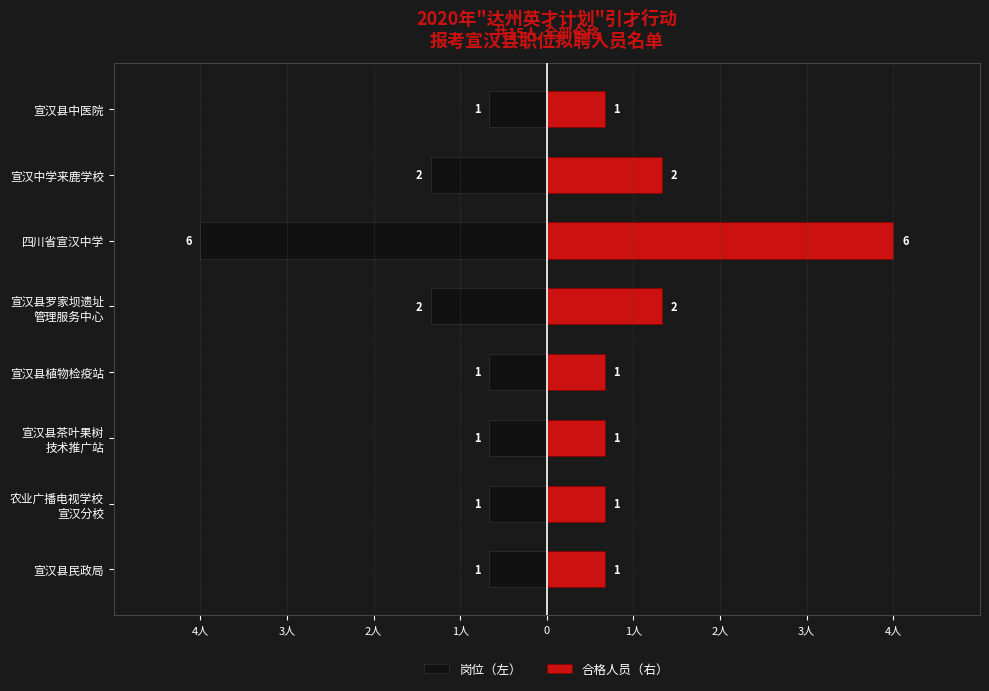

What is the difference between the second highest and second lowest values in the 岗位（左） series?

0.7